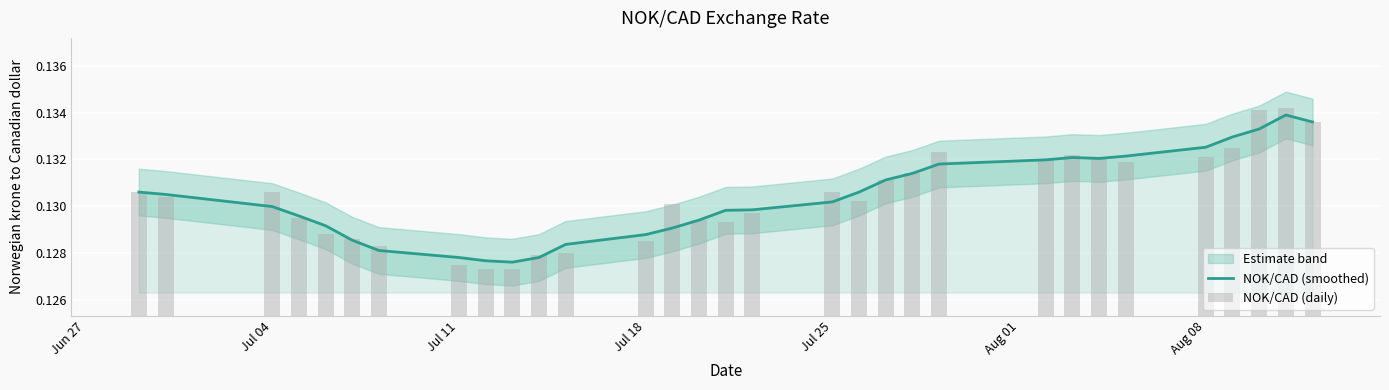

True or false: NOK/CAD (smoothed) has a value of 0.2 at Jul 04.

False